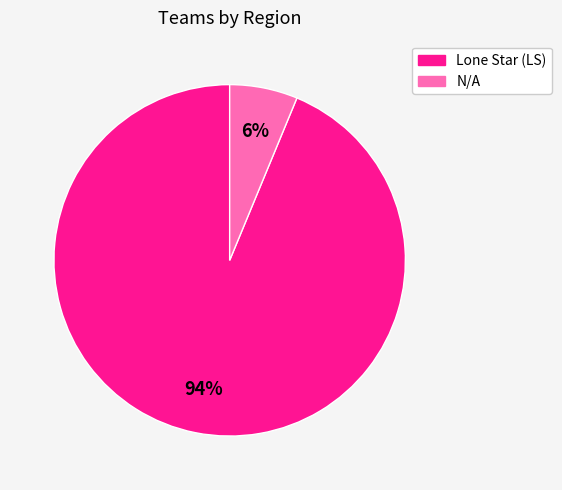

Rank the categories by value from highest to lowest.

Lone Star (LS), N/A